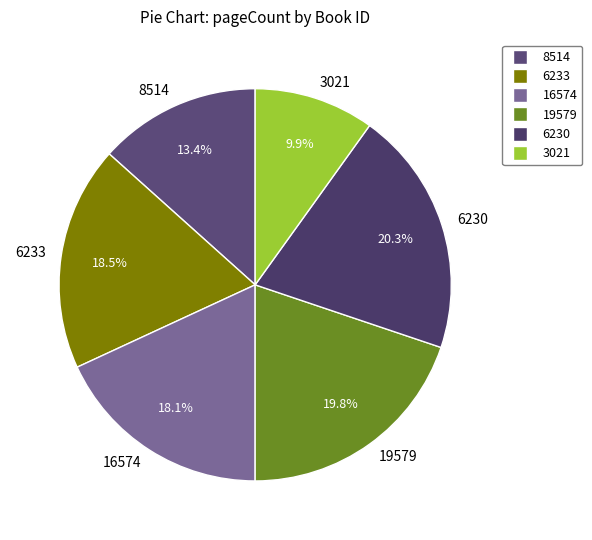

Which has a higher value, 19579 or 3021?

19579